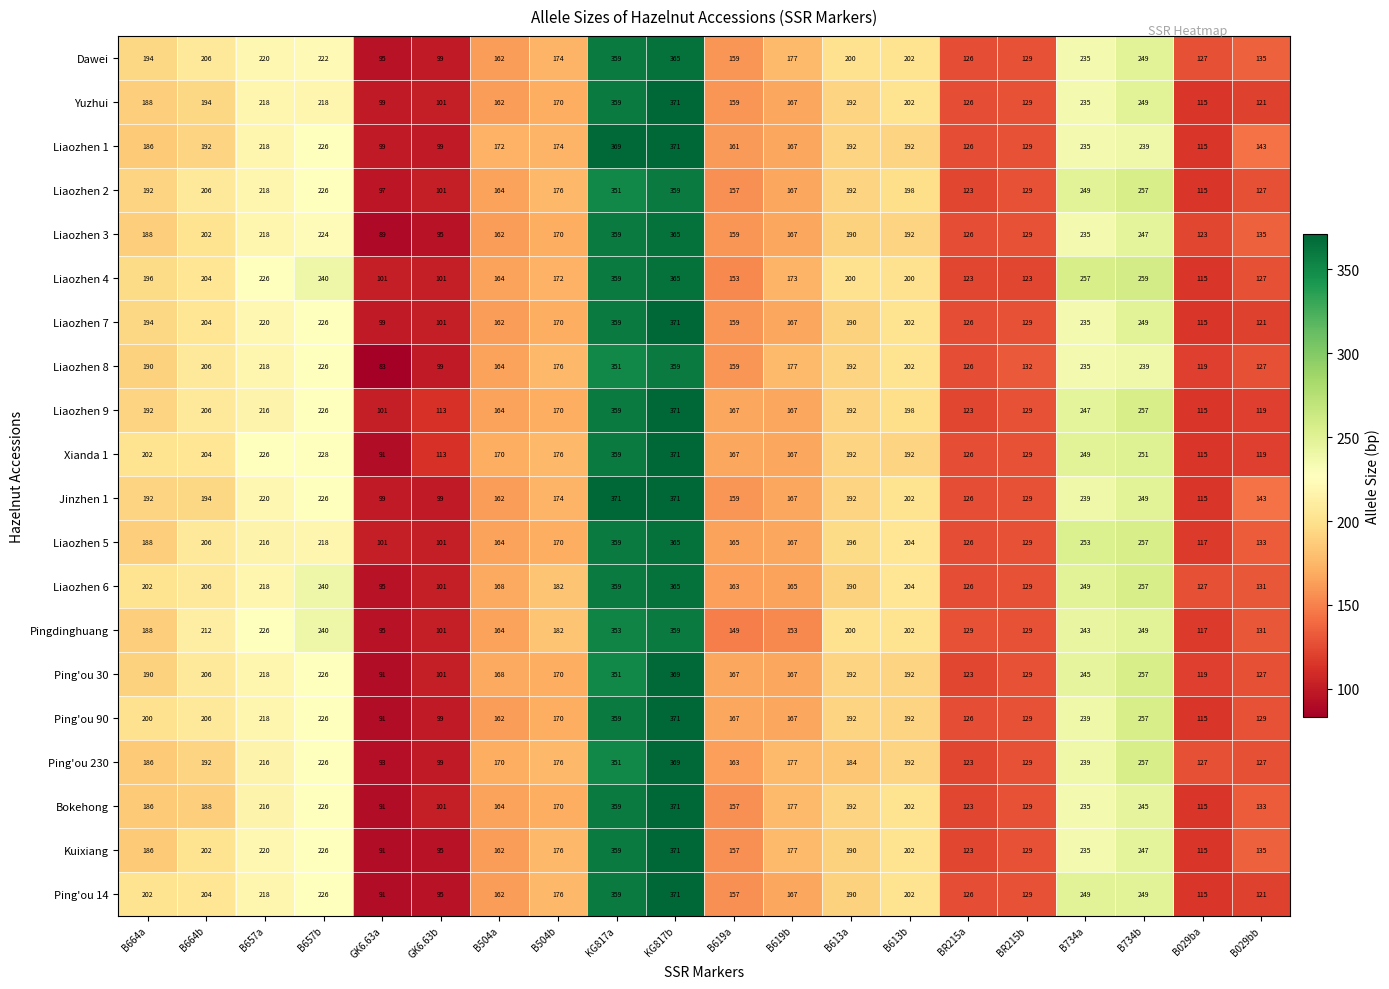

How many categories are shown in the chart?

20